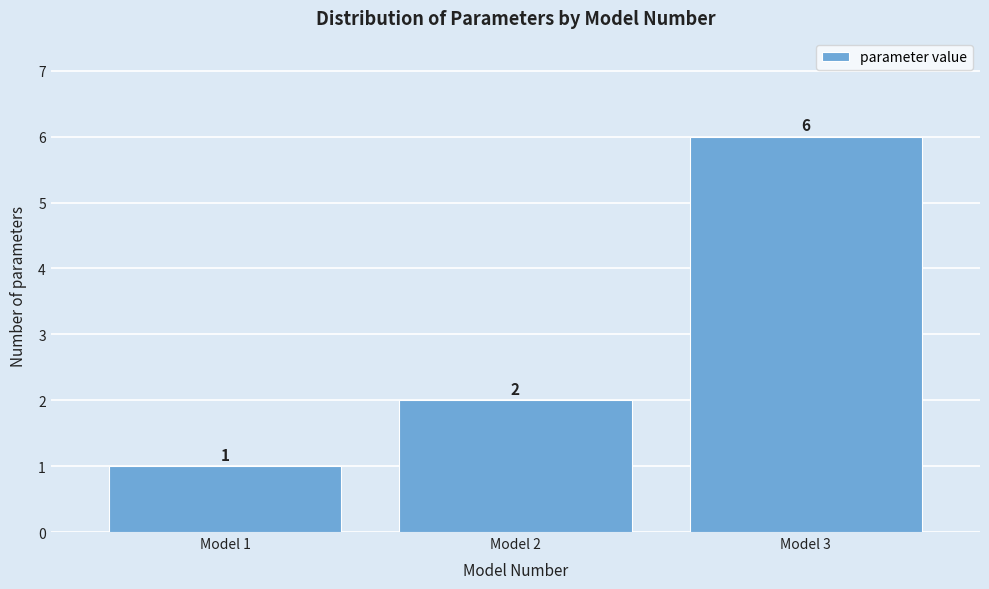

Reading left to right, list all the values displayed in this chart.

Model 1=1	Model 2=2	Model 3=6